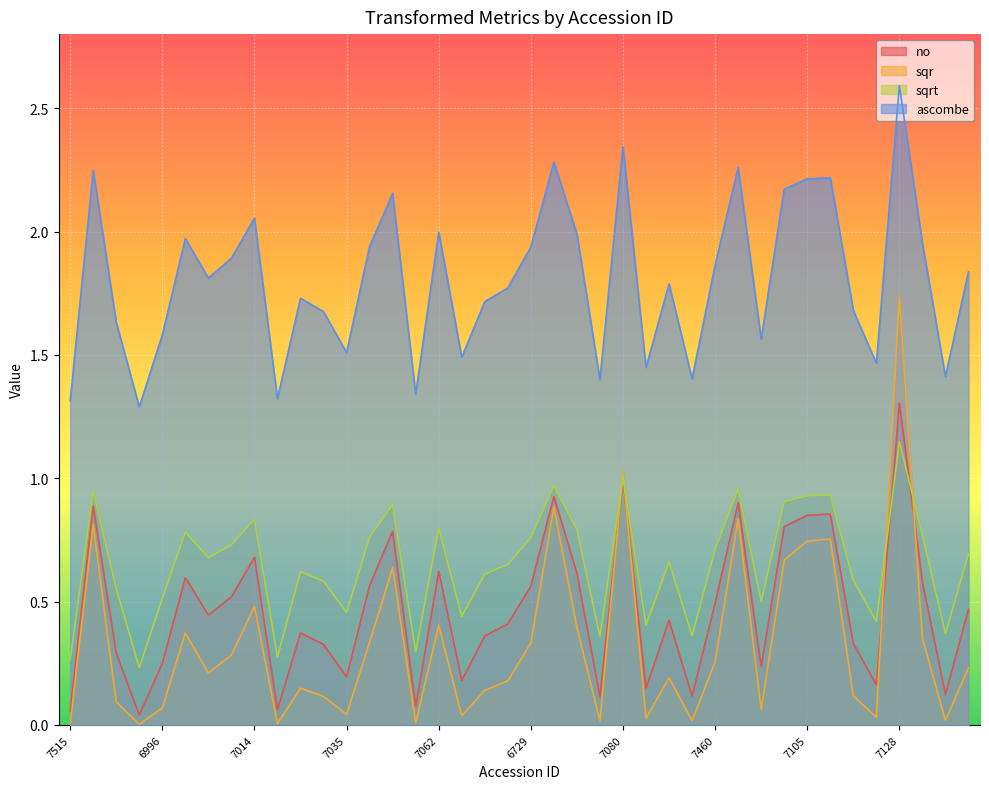

Where is ascombe nearest to the value 1?

6990